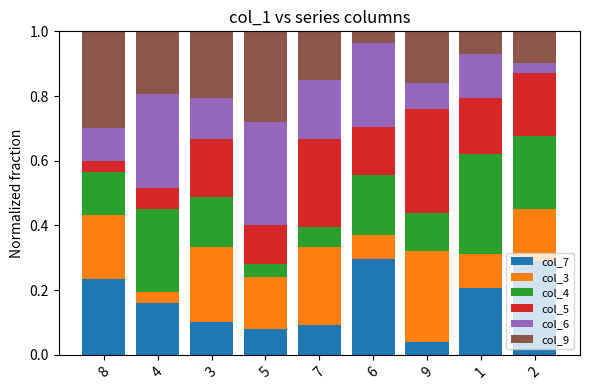

How many col_7 values are between 0 and 1?

9